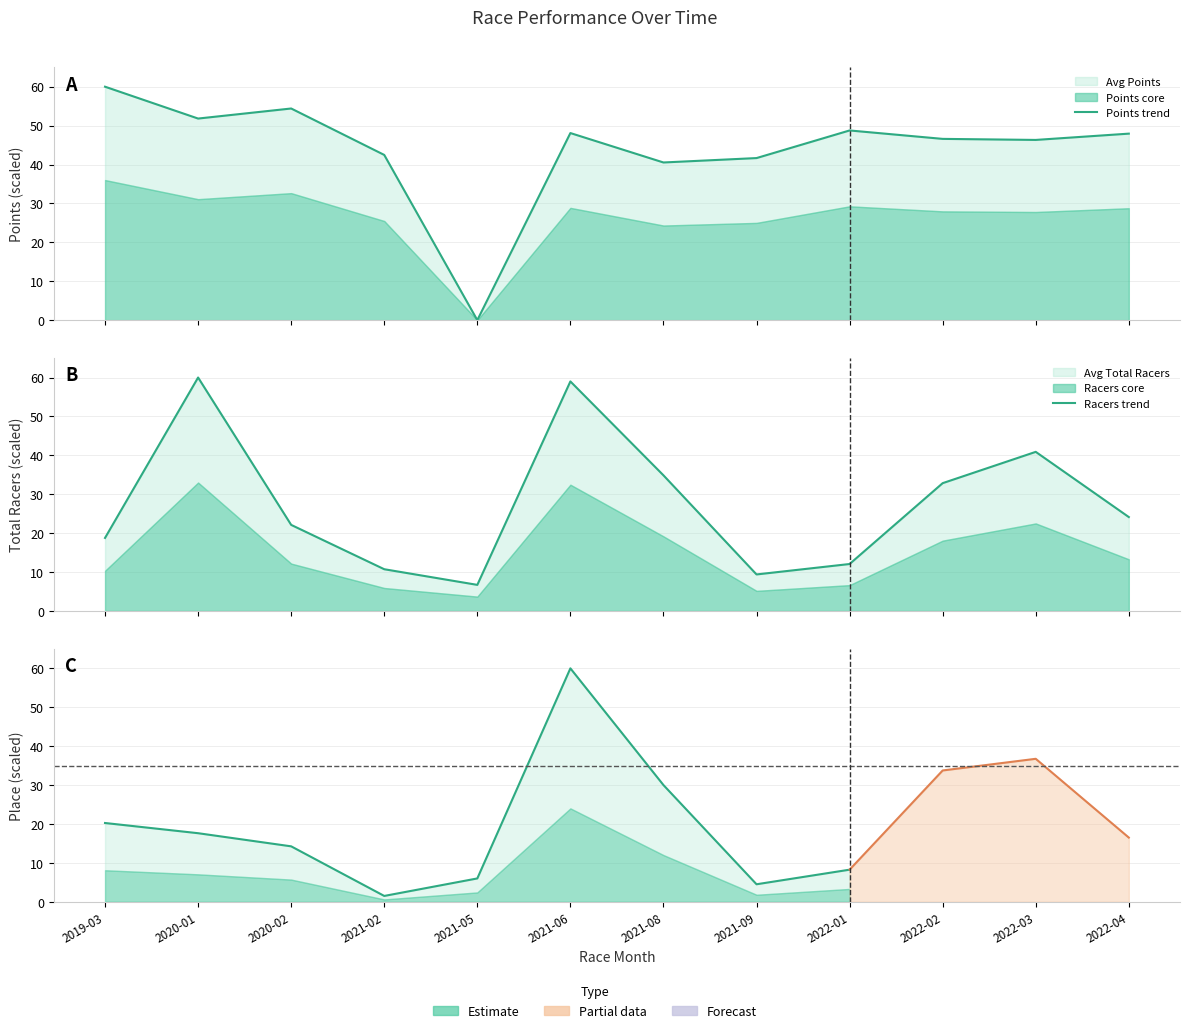

What is the sum of all Avg Points values?

528.5